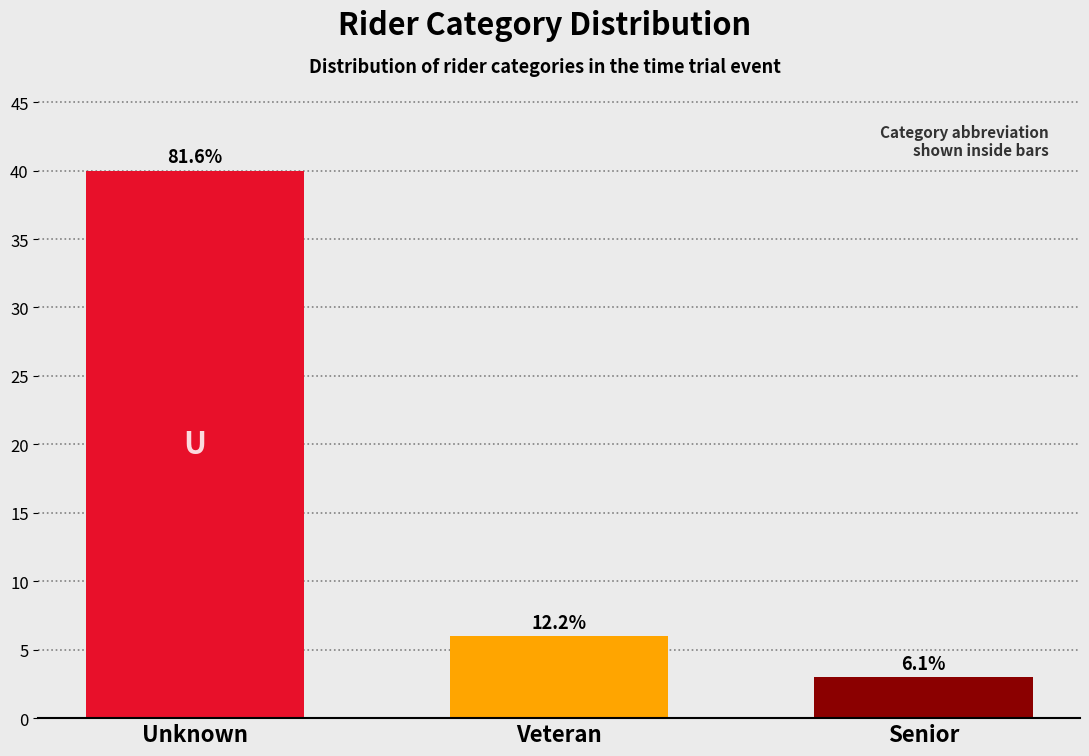

Does the chart contain any negative values?

No